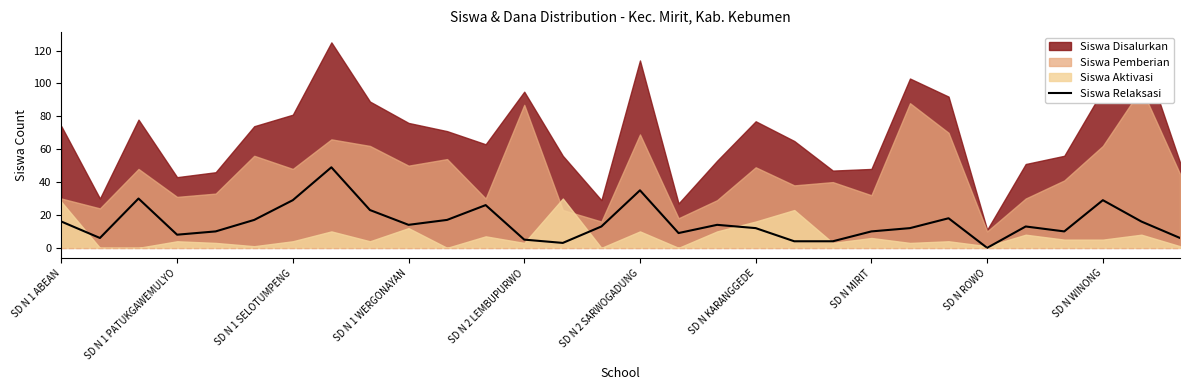

Is it true that Siswa Relaksasi equals 3 at SD N KARANGGEDE?

False